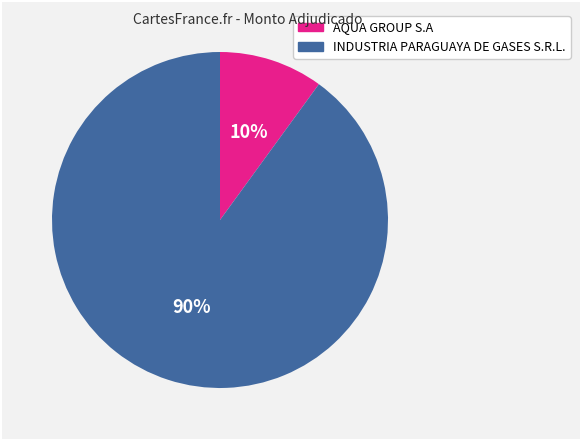

Which category has the biggest portion of the pie?

INDUSTRIA PARAGUAYA DE GASES S.R.L.